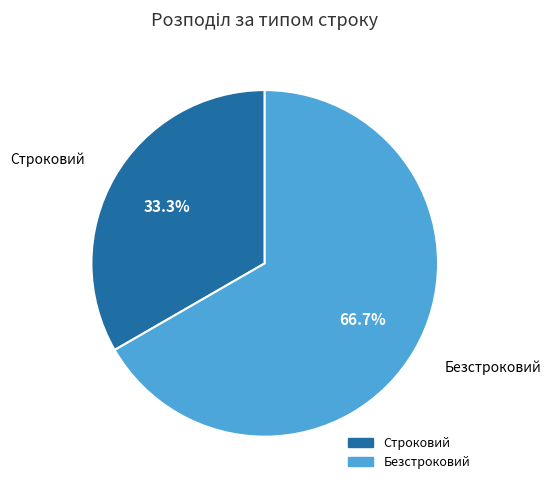

To the nearest percent, what is the difference between the largest and smallest slice percentages?

33%